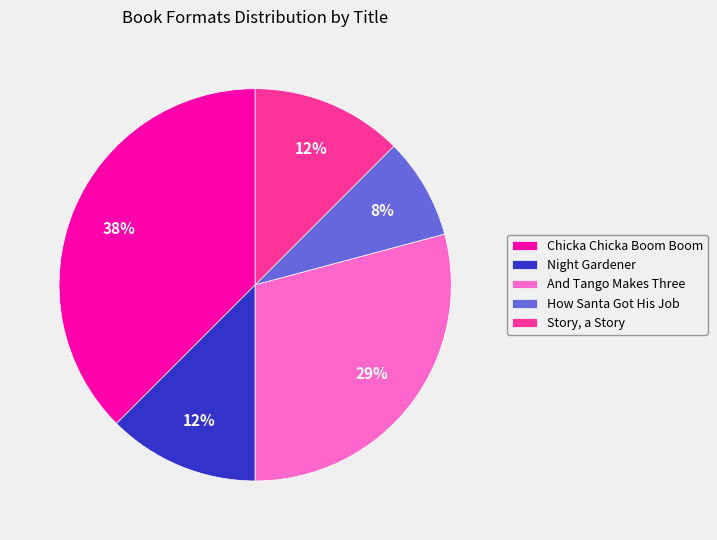

How many segments does this pie chart have?

5